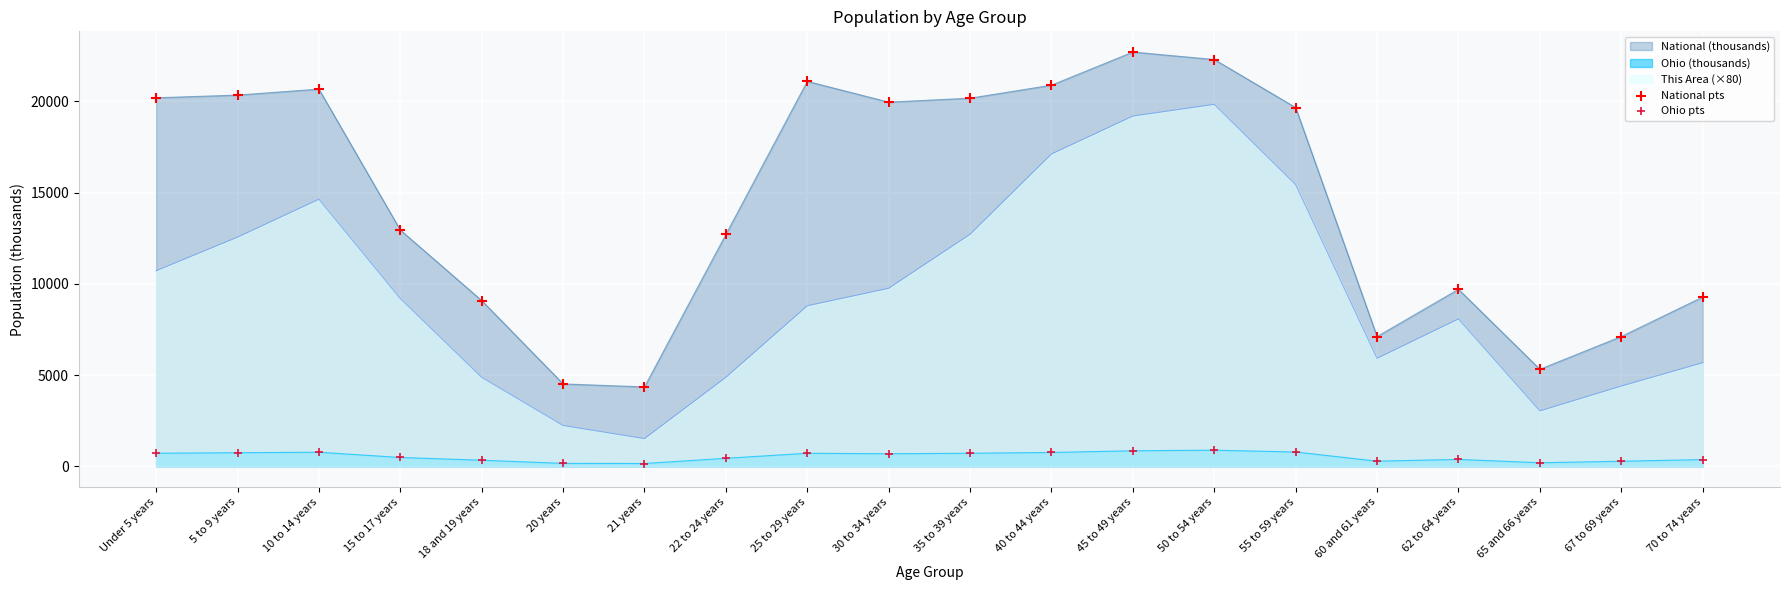

Is the value of Ohio pts at Under 5 years greater than the value of National pts at 62 to 64 years?

No